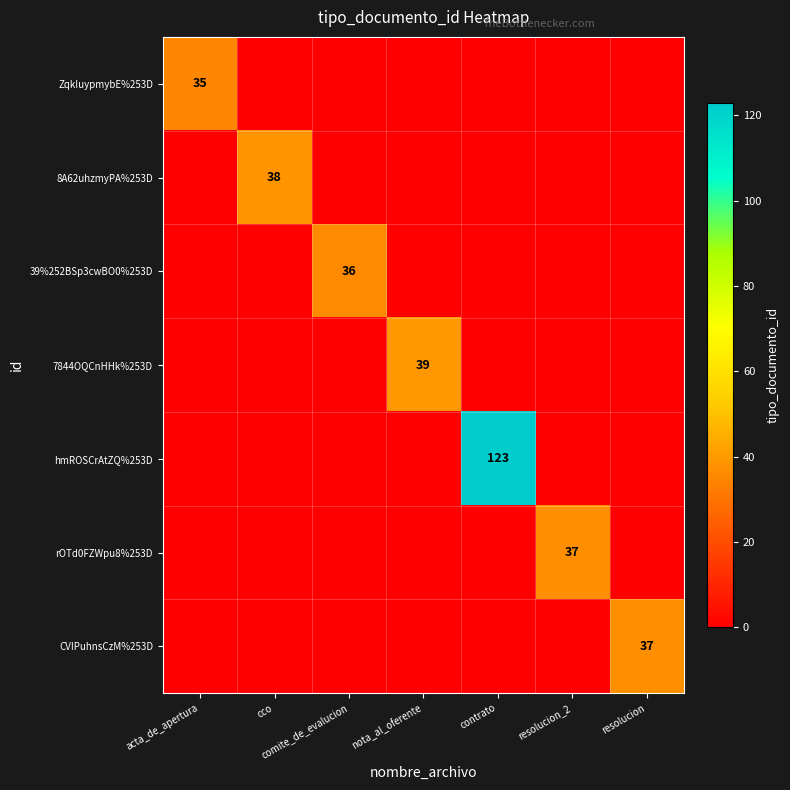

Which category has the lowest value across all series?

cco